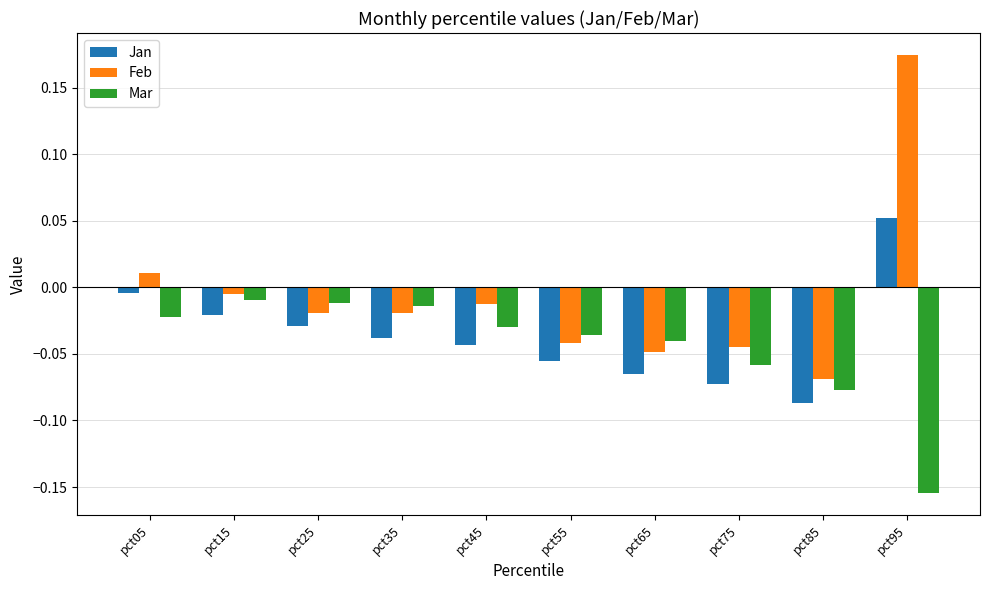

Which series changed the most between pct45 and pct65?

Feb